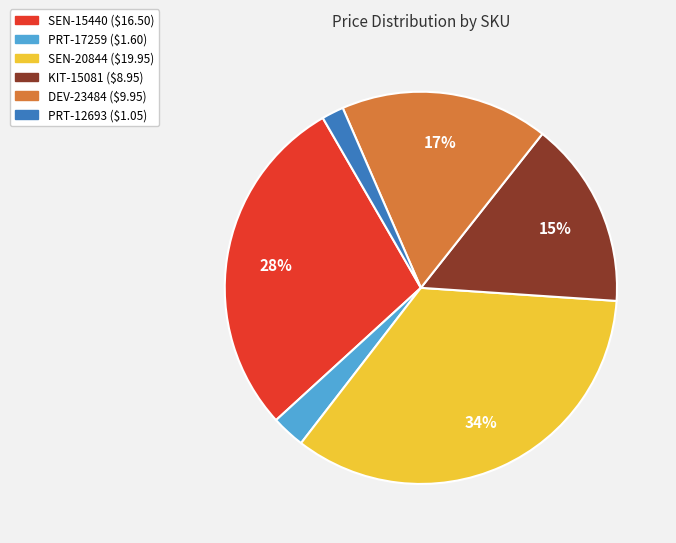

To the nearest percent, what is the average slice percentage?

17%